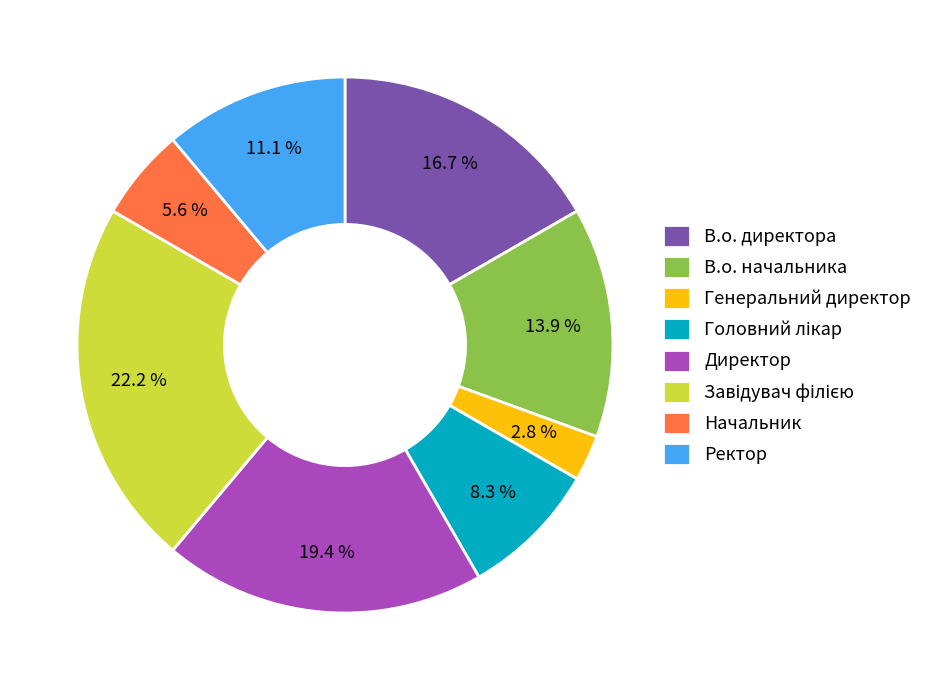

Which slice is the smallest?

Генеральний директор